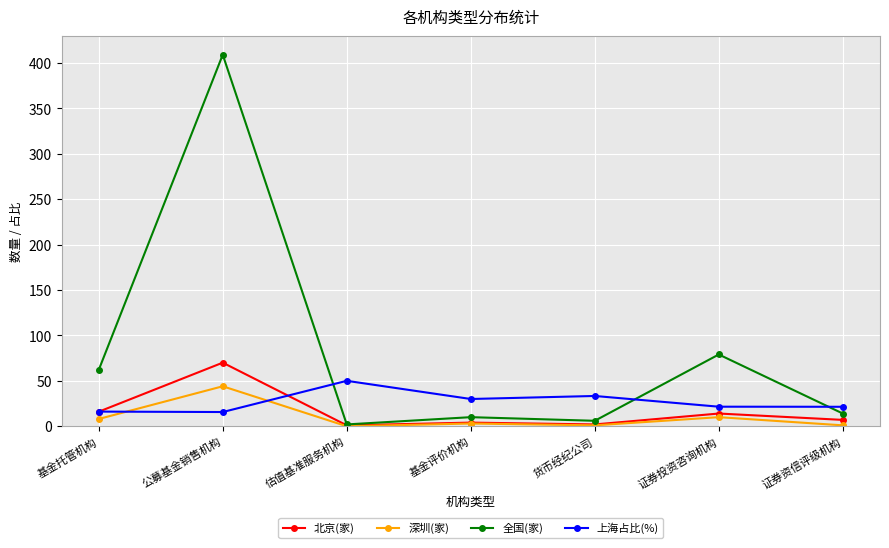

Which series has the largest range (max minus min)?

全国(家)